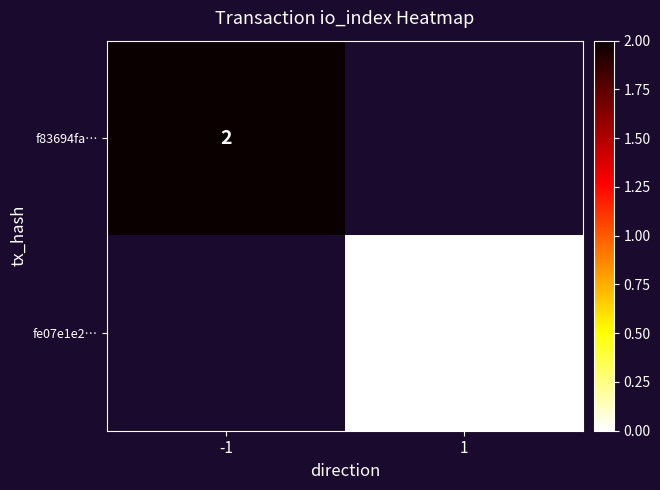

The f83694fa… series shows 2 at -1. True or false?

True